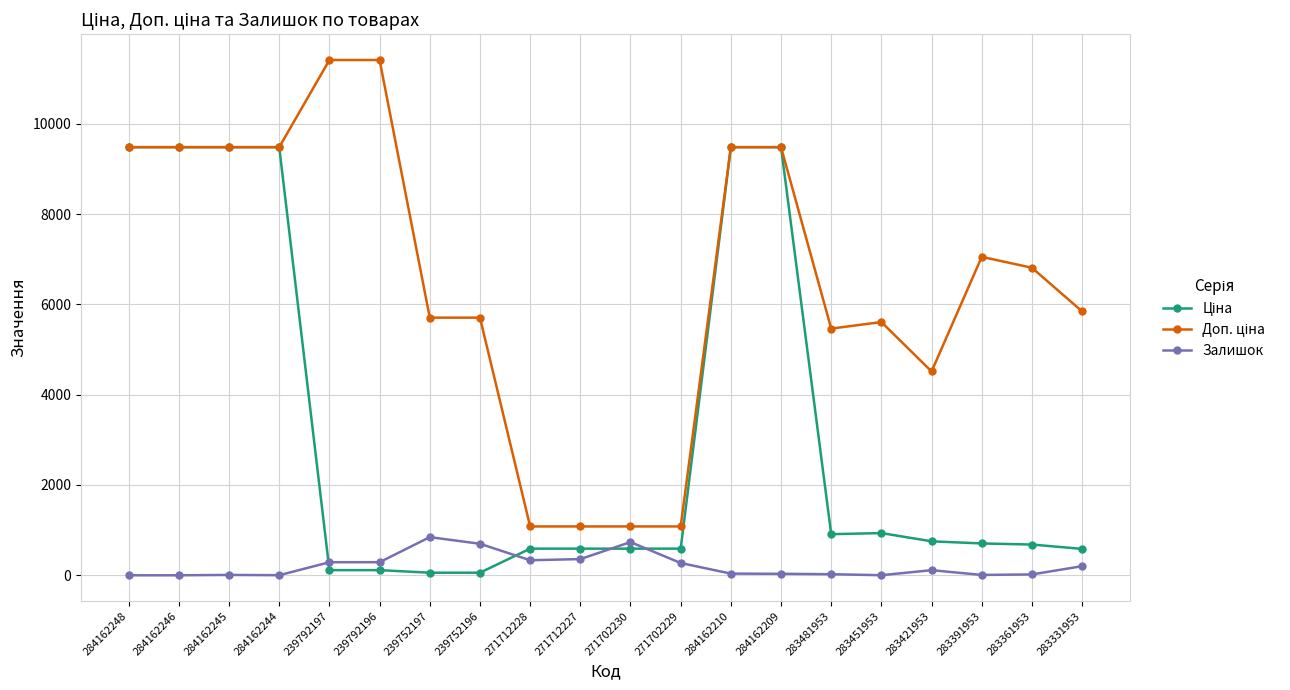

What is the difference between the highest and lowest values at 271712227?

722.7